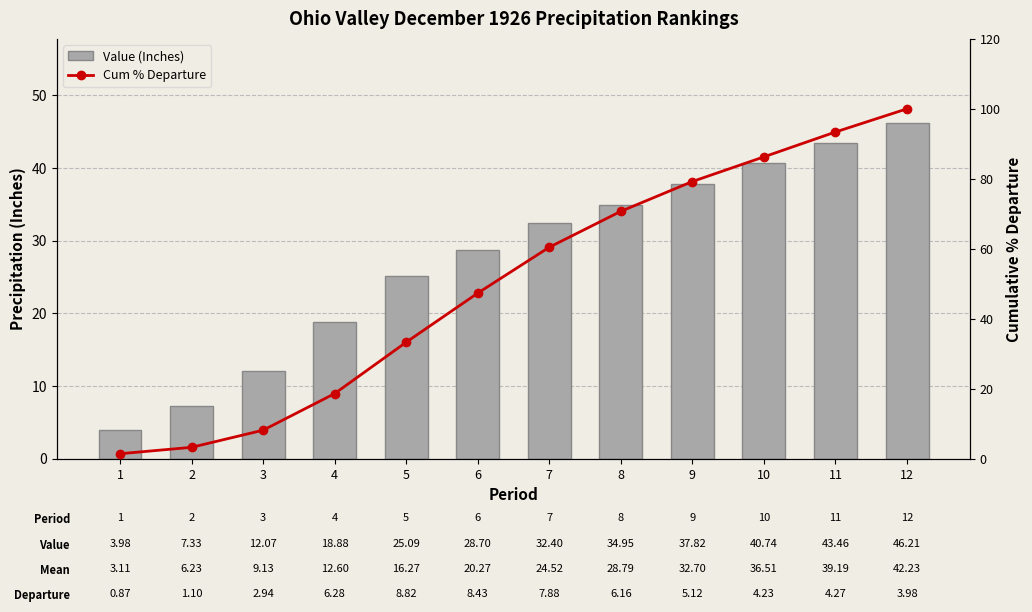

What is the maximum value for Cum % Departure?

100.0